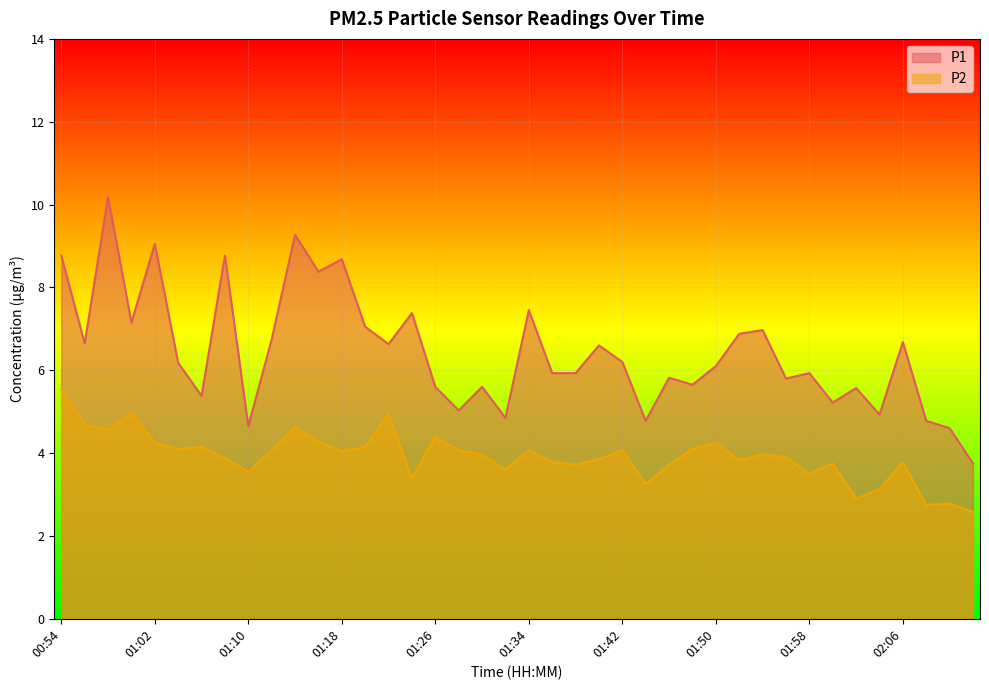

Reading left to right, transcribe all the data shown in this chart.

P1: 8.8	6.7	10.2	7.2	9.1	6.2	5.4	8.8	4.7	6.8	9.3	8.4	8.7	7.0	6.6	7.4	5.6	5.0	5.6	4.8	7.5	5.9	5.9	6.6	6.2	4.8	5.8	5.7	6.1	6.9	7.0	5.8	5.9	5.2	5.6	4.9	6.7	4.8	4.6	3.8
P2: 5.5	4.7	4.5	5.0	4.2	4.1	4.2	3.9	3.5	4.1	4.6	4.3	4.0	4.2	5.0	3.4	4.4	4.1	4.0	3.6	4.1	3.8	3.7	3.9	4.1	3.2	3.7	4.1	4.2	3.8	4.0	3.9	3.5	3.8	2.9	3.1	3.8	2.8	2.8	2.6